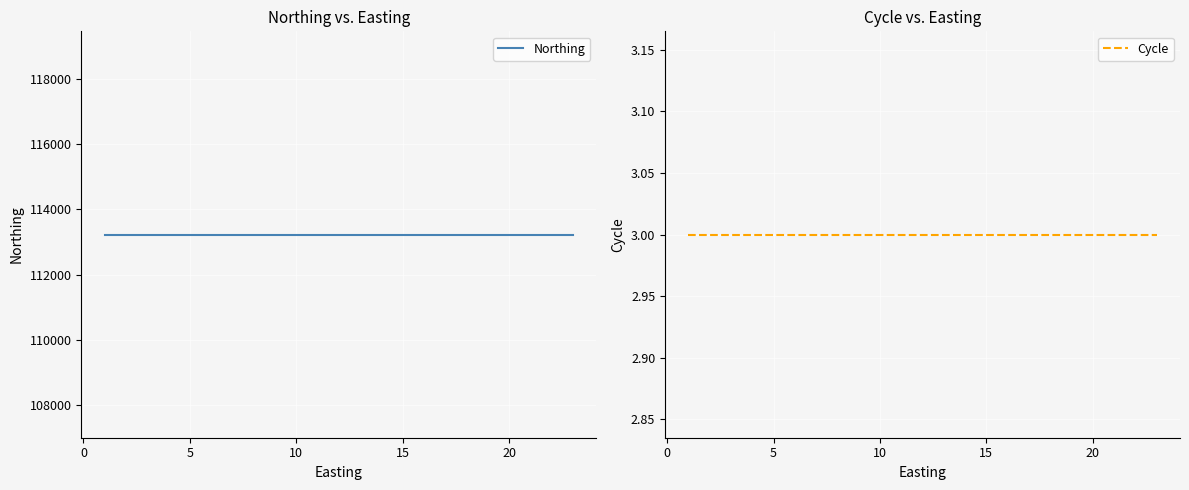

True or false: Northing and Cycle cross at least once.

False